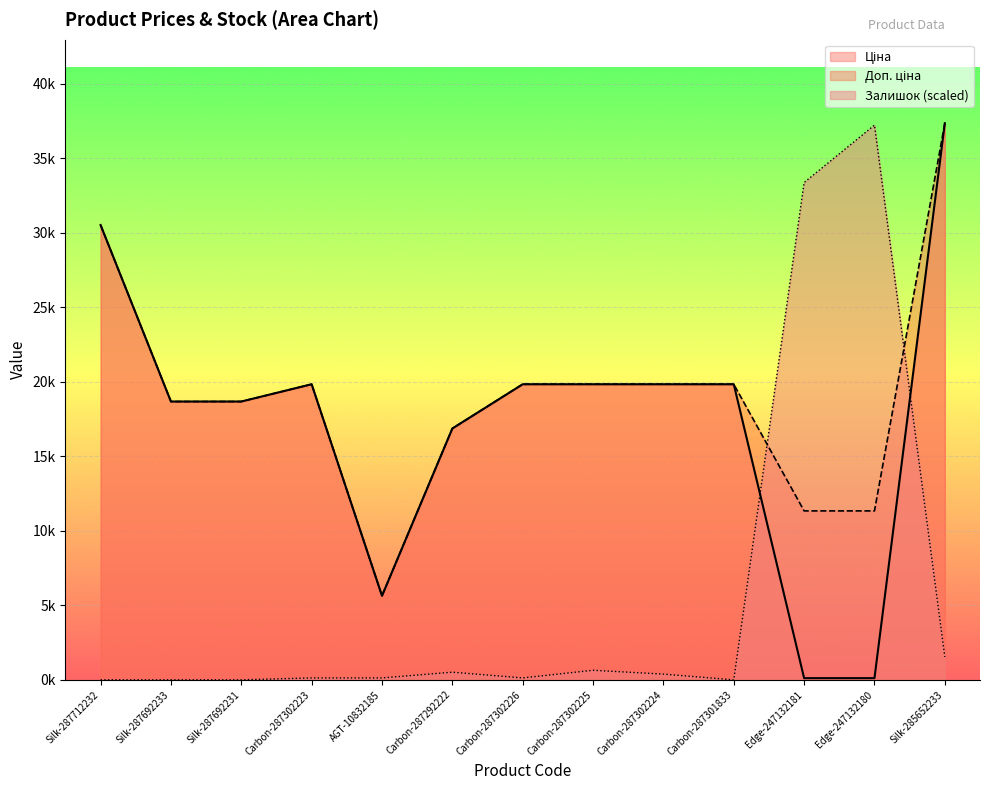

What is the difference between the highest and lowest values at Silk-287692233?

18671.5